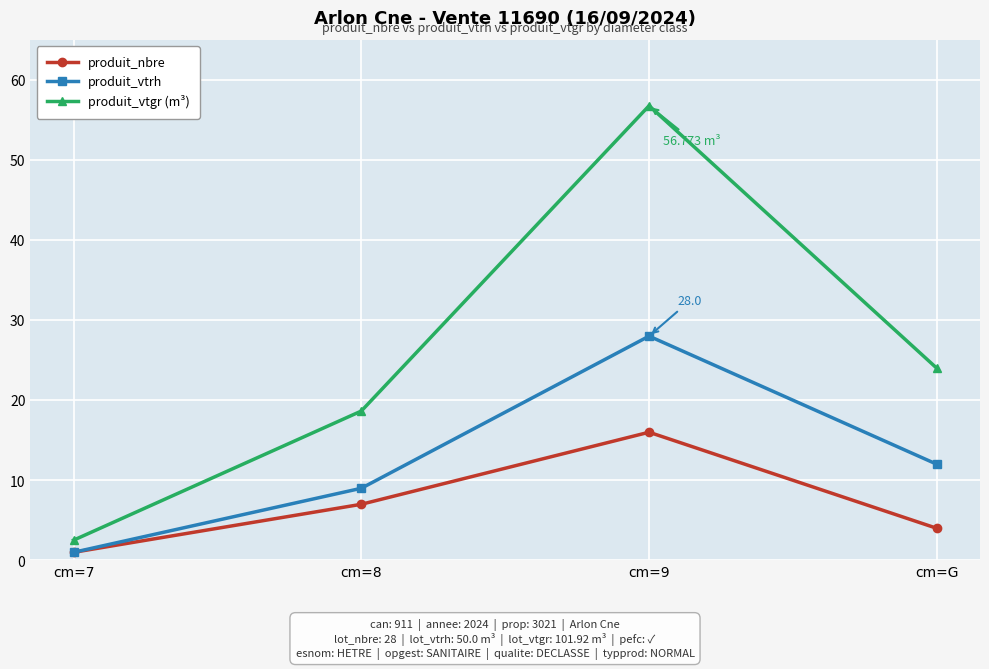

Reading left to right, extract all data points from this chart.

produit_nbre: cm=7=1.0	cm=8=7.0	cm=9=16.0	cm=G=4.0
produit_vtrh: cm=7=1.0	cm=8=9.0	cm=9=28.0	cm=G=12.0
produit_vtgr (m³): cm=7=2.5	cm=8=18.6	cm=9=56.8	cm=G=24.0